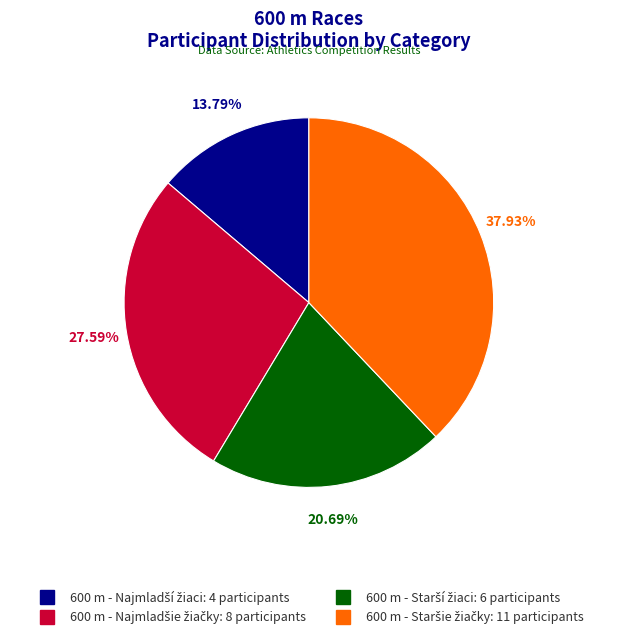

Is there a majority slice in this chart?

No